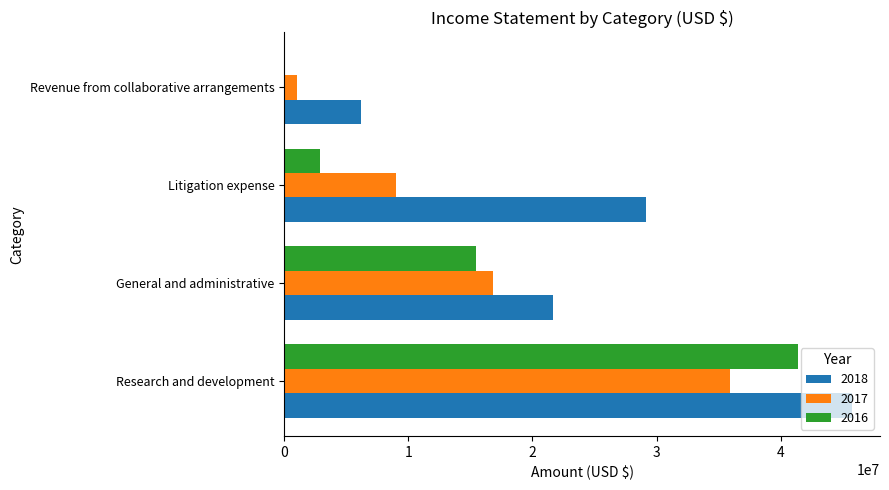

Is it true that 2017 equals 9043000 at Litigation expense?

True